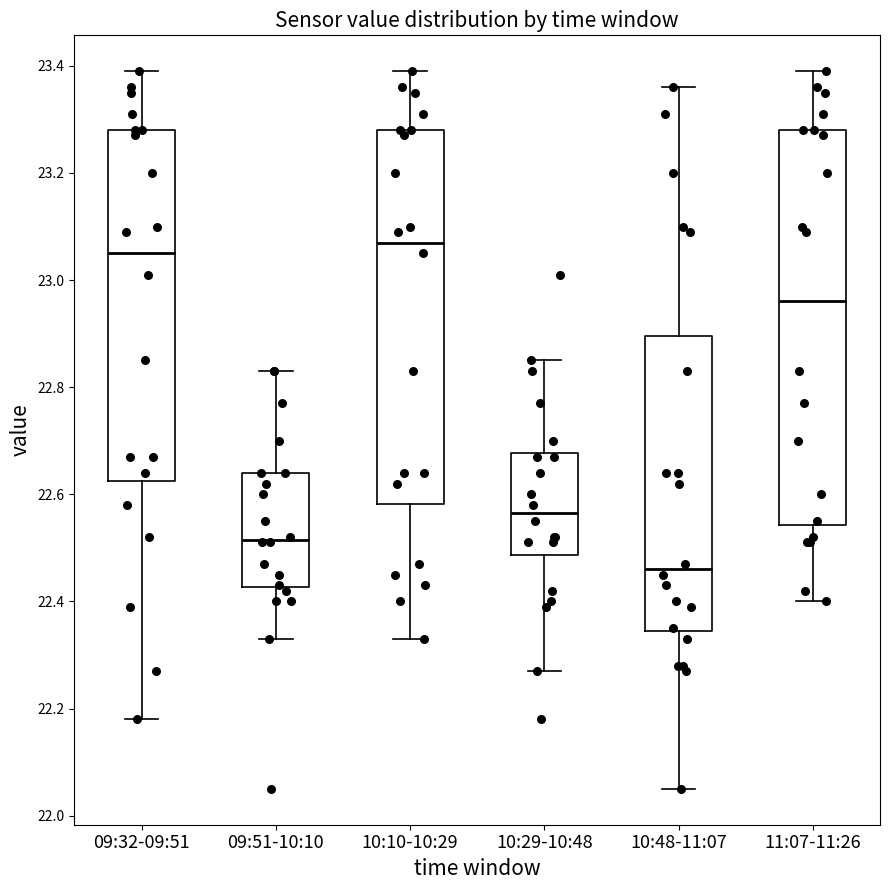

Comparing the boxes themselves (not the whiskers), which one is the tallest?

11:07-11:26